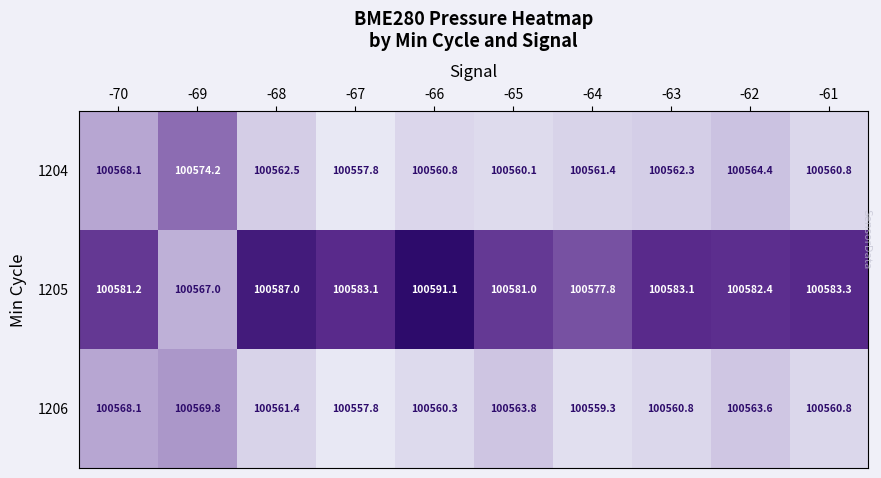

How many values in the 1206 series are below 100561?

5